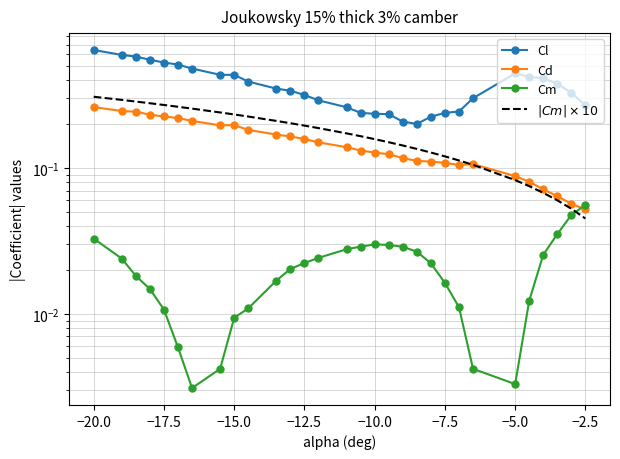

Reading left to right, list all the values displayed in this chart.

Cl: 0.6	0.6	0.6	0.6	0.5	0.5	0.5	0.4	0.4	0.4	0.3	0.3	0.3	0.3	0.3	0.2	0.2	0.2	0.2	0.2	0.2	0.2	0.2	0.3	0.4	0.4	0.4	0.4	0.3	0.3
Cd: 0.3	0.2	0.2	0.2	0.2	0.2	0.2	0.2	0.2	0.2	0.2	0.2	0.2	0.1	0.1	0.1	0.1	0.1	0.1	0.1	0.1	0.1	0.1	0.1	0.1	0.1	0.1	0.1	0.1	0.1
Cm: 0.0	0.0	0.0	0.0	0.0	0.0	0.0	0.0	0.0	0.0	0.0	0.0	0.0	0.0	0.0	0.0	0.0	0.0	0.0	0.0	0.0	0.0	0.0	0.0	0.0	0.0	0.0	0.0	0.0	0.1
$|Cm| \times 10$: 0.3	0.3	0.3	0.3	0.3	0.3	0.3	0.2	0.2	0.2	0.2	0.2	0.2	0.2	0.2	0.2	0.2	0.1	0.1	0.1	0.1	0.1	0.1	0.1	0.1	0.1	0.1	0.1	0.1	0.0